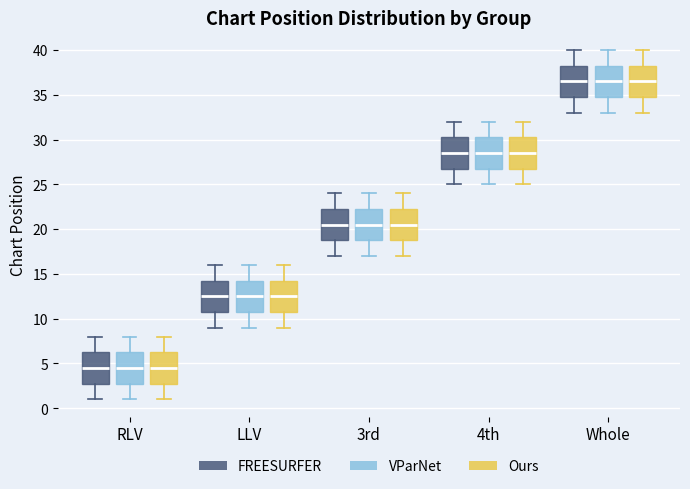

Reading left to right, transcribe this box plot: for each box, give where its median line is, the range the box spans, and where its two whiskers end, as read against the y-axis. The values are not printed on the chart, so give them approximately, as read against the axis.

RLV (FREESURFER): median 4.5, box 3.0 to 6.5, whiskers 1.0 to 8.0
RLV (VParNet): median 4.5, box 3.0 to 6.5, whiskers 1.0 to 8.0
RLV (Ours): median 4.5, box 3.0 to 6.5, whiskers 1.0 to 8.0
LLV (FREESURFER): median 12.5, box 11.0 to 14.5, whiskers 9.0 to 16.0
LLV (VParNet): median 12.5, box 11.0 to 14.5, whiskers 9.0 to 16.0
LLV (Ours): median 12.5, box 11.0 to 14.5, whiskers 9.0 to 16.0
3rd (FREESURFER): median 20.5, box 19.0 to 22.5, whiskers 17.0 to 24.0
3rd (VParNet): median 20.5, box 19.0 to 22.5, whiskers 17.0 to 24.0
3rd (Ours): median 20.5, box 19.0 to 22.5, whiskers 17.0 to 24.0
4th (FREESURFER): median 28.5, box 27.0 to 30.5, whiskers 25.0 to 32.0
4th (VParNet): median 28.5, box 27.0 to 30.5, whiskers 25.0 to 32.0
4th (Ours): median 28.5, box 27.0 to 30.5, whiskers 25.0 to 32.0
Whole (FREESURFER): median 36.5, box 35.0 to 38.5, whiskers 33.0 to 40.0
Whole (VParNet): median 36.5, box 35.0 to 38.5, whiskers 33.0 to 40.0
Whole (Ours): median 36.5, box 35.0 to 38.5, whiskers 33.0 to 40.0